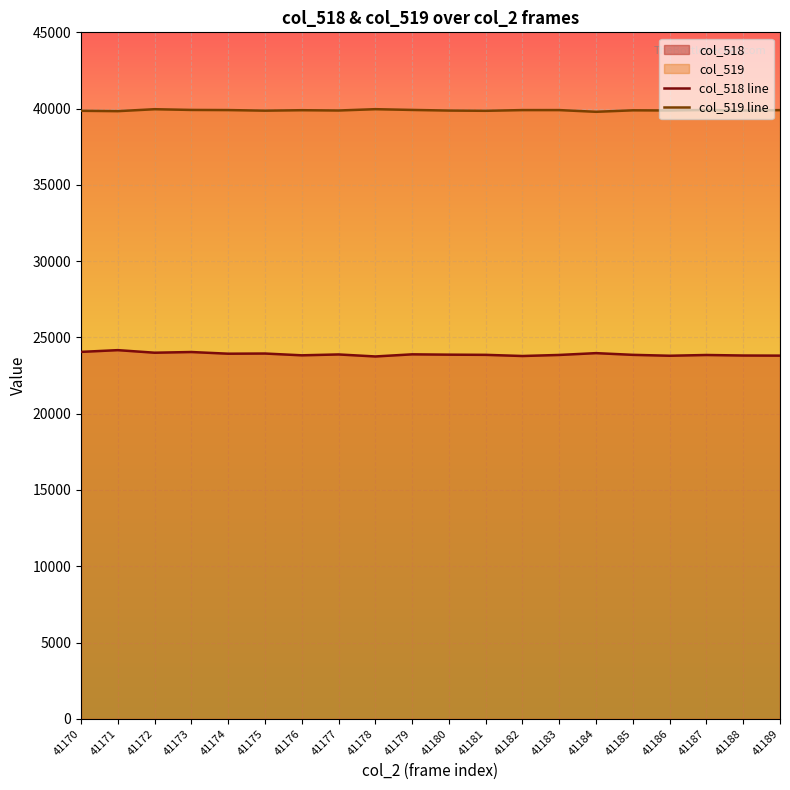

Reading right to left, what are all the values shown in this chart?

col_518 line: 41189=23807	41188=23815	41187=23849	41186=23800	41185=23859	41184=23971	41183=23852	41182=23783	41181=23859	41180=23871	41179=23892	41178=23753	41177=23885	41176=23828	41175=23945	41174=23934	41173=24044	41172=23999	41171=24167	41170=24053
col_519 line: 41189=39901	41188=39871	41187=39912	41186=39879	41185=39888	41184=39791	41183=39903	41182=39903	41181=39856	41180=39872	41179=39913	41178=39962	41177=39876	41176=39895	41175=39866	41174=39904	41173=39913	41172=39960	41171=39833	41170=39857